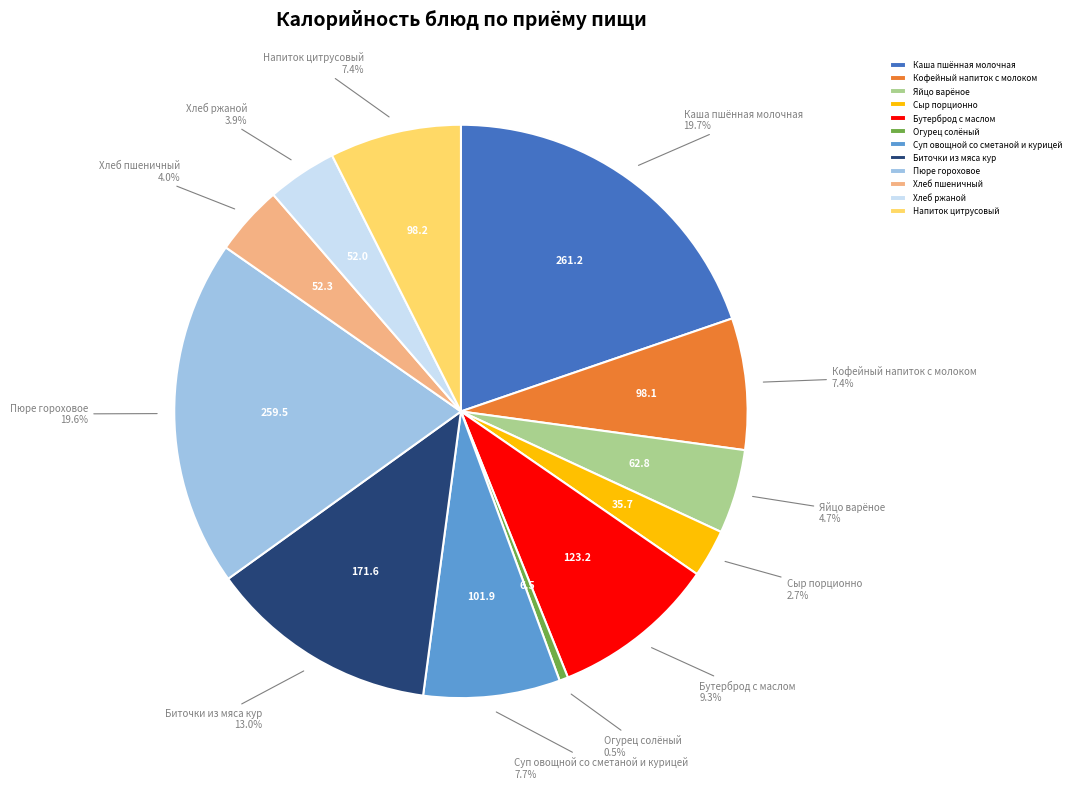

Approximately how many times larger is the value at Сыр порционно compared to Яйцо варёное?

0.6